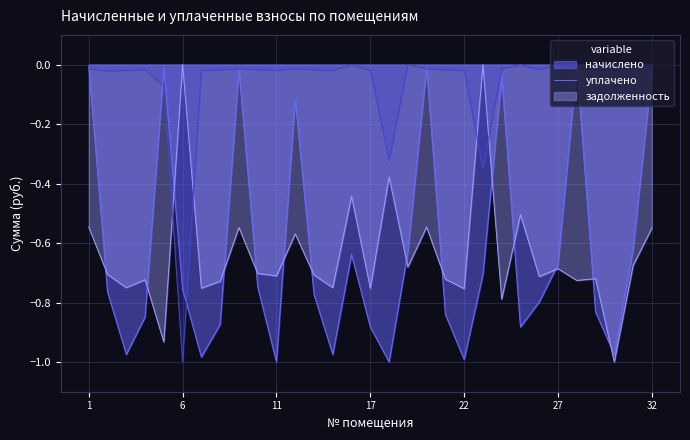

True or false: уплачено and задолженность intersect in this chart.

True